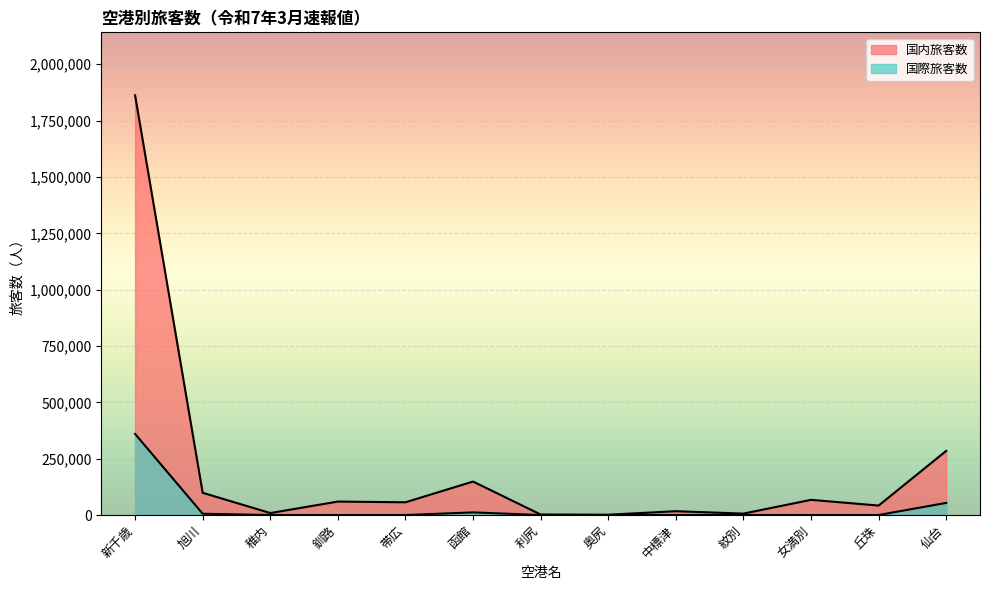

Which series has the largest total across all categories?

国内旅客数